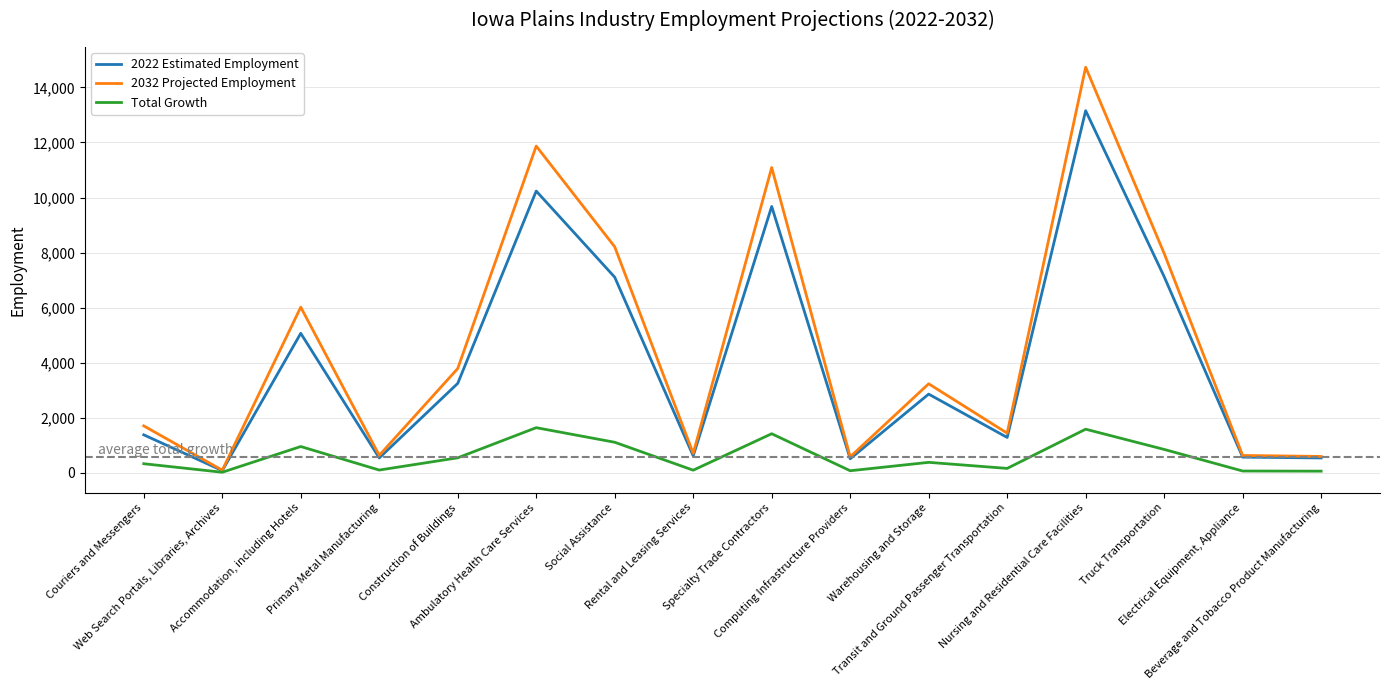

What is the difference between the maximum and minimum values in the Total Growth series?

1620